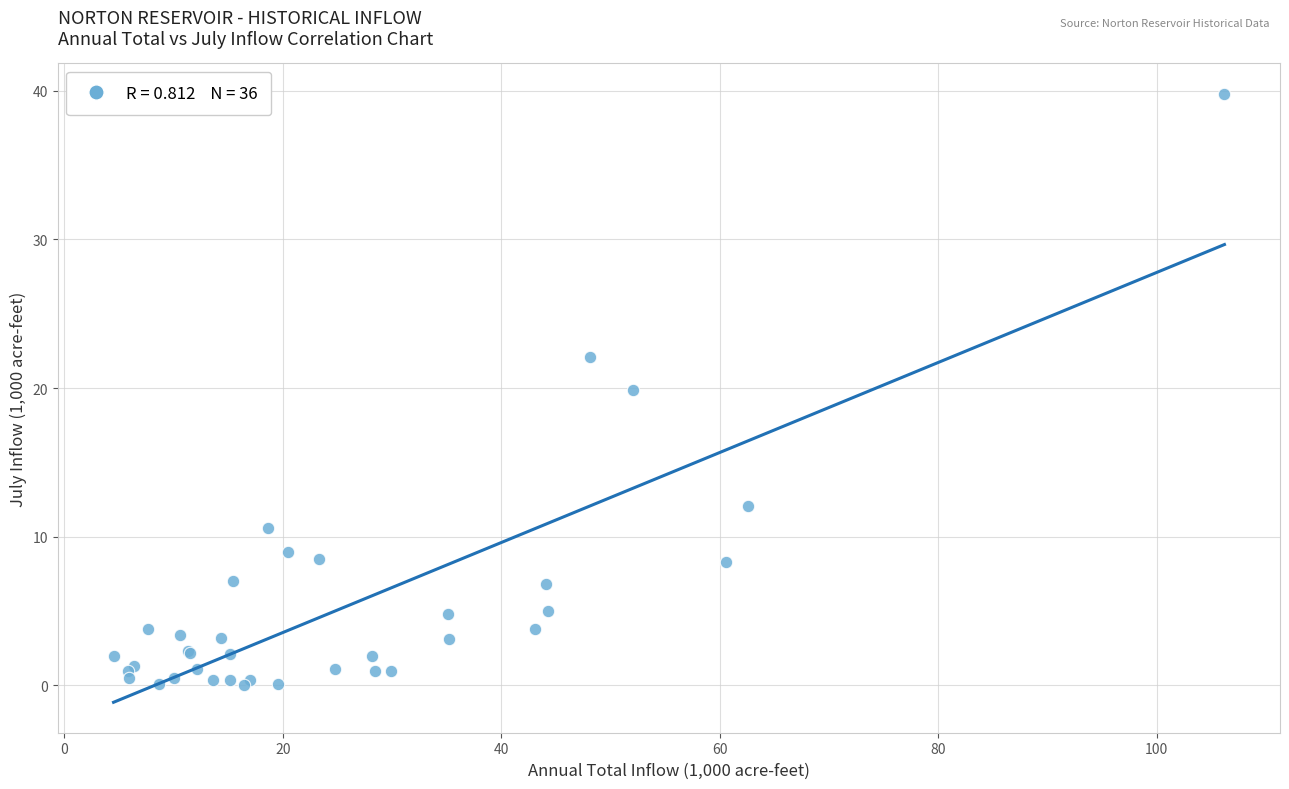

What Y value in the scatter plot is closest to 19?

19.9